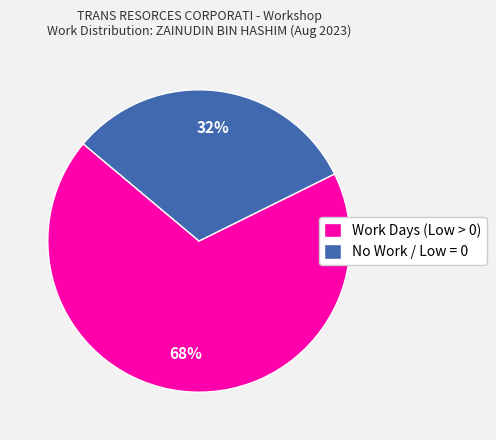

To the nearest percent, what is the average slice percentage?

50%